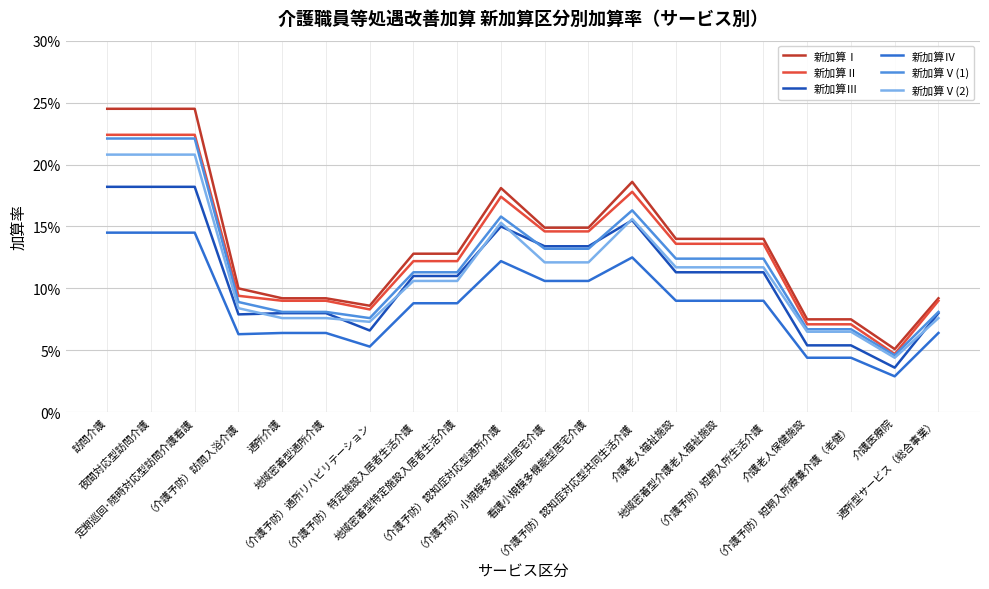

What are all the series names shown in the legend?

新加算Ⅰ, 新加算Ⅱ, 新加算Ⅲ, 新加算Ⅳ, 新加算Ⅴ(1), 新加算Ⅴ(2)